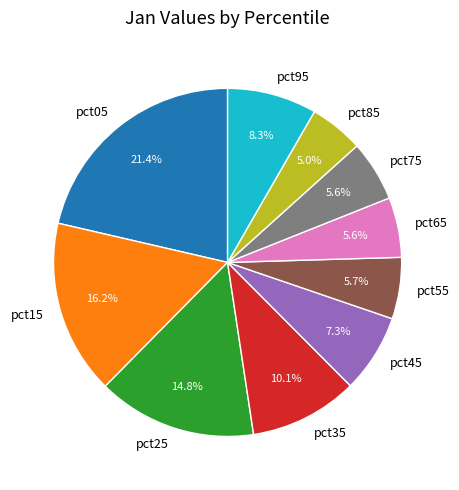

What is the largest slice in the pie chart?

pct05